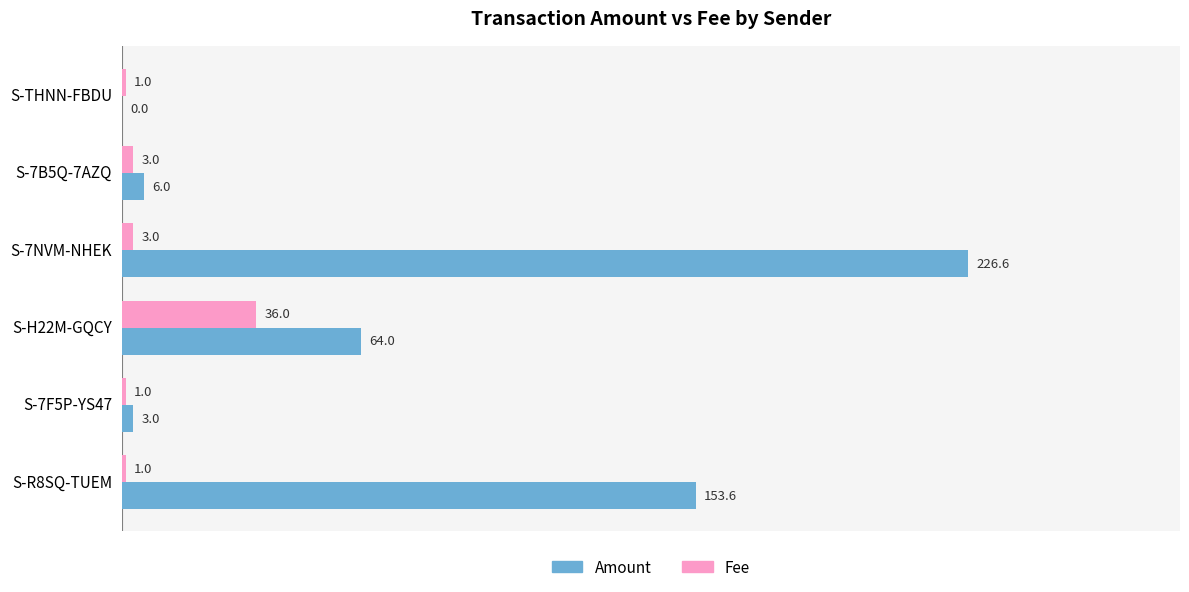

What is the sum of the Amount values at S-THNN-FBDU and S-7F5P-YS47?

3.0